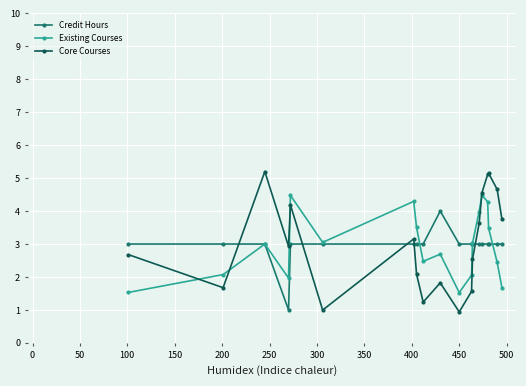

How many series are shown in this chart?

3